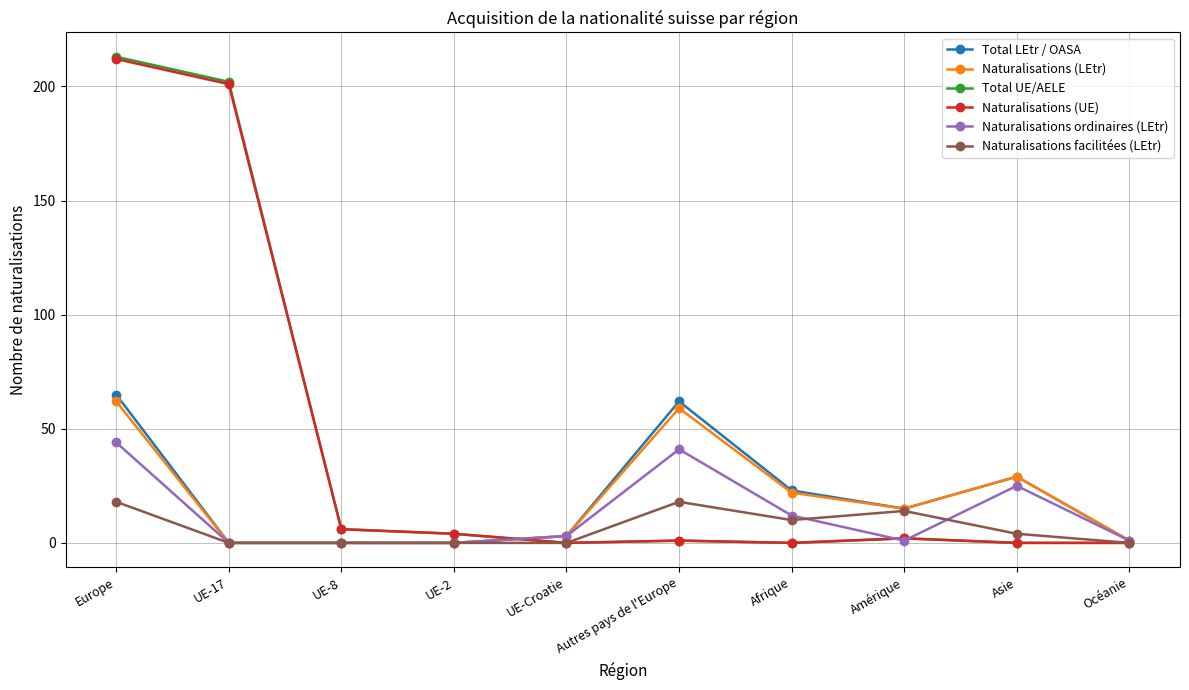

What is the label of the 4th point from the right?

Afrique